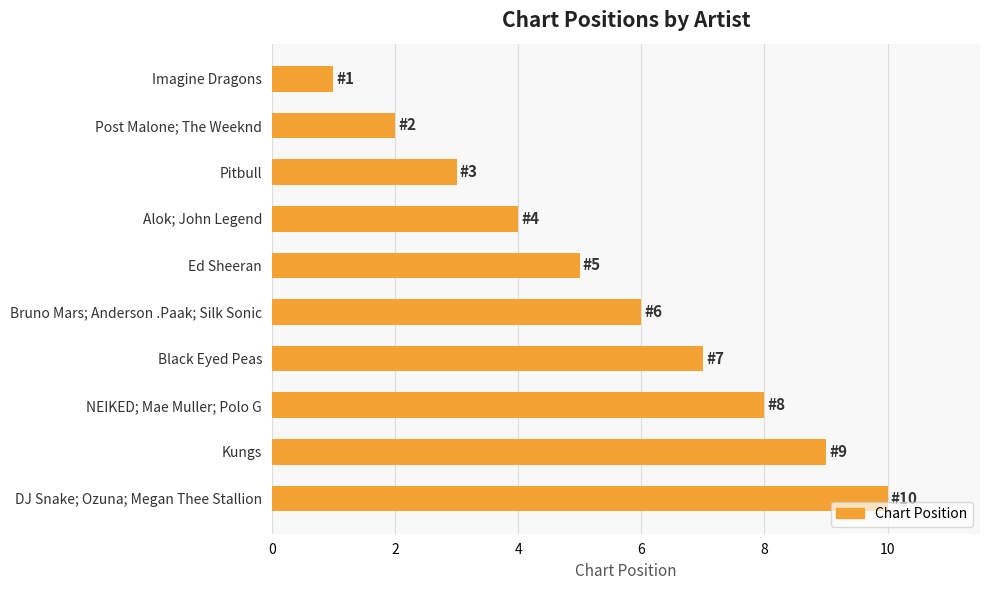

What is the change in value from Imagine Dragons to DJ Snake; Ozuna; Megan Thee Stallion?

+9